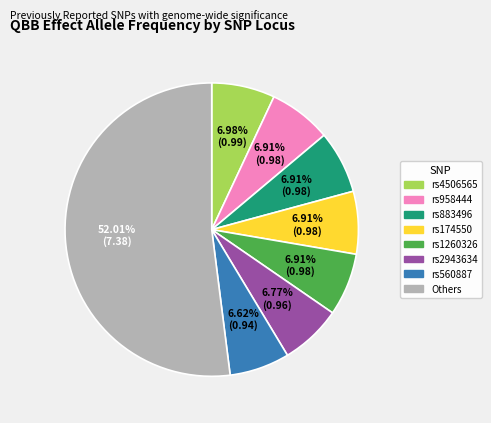

Is there any slice that represents more than half of the pie?

Yes